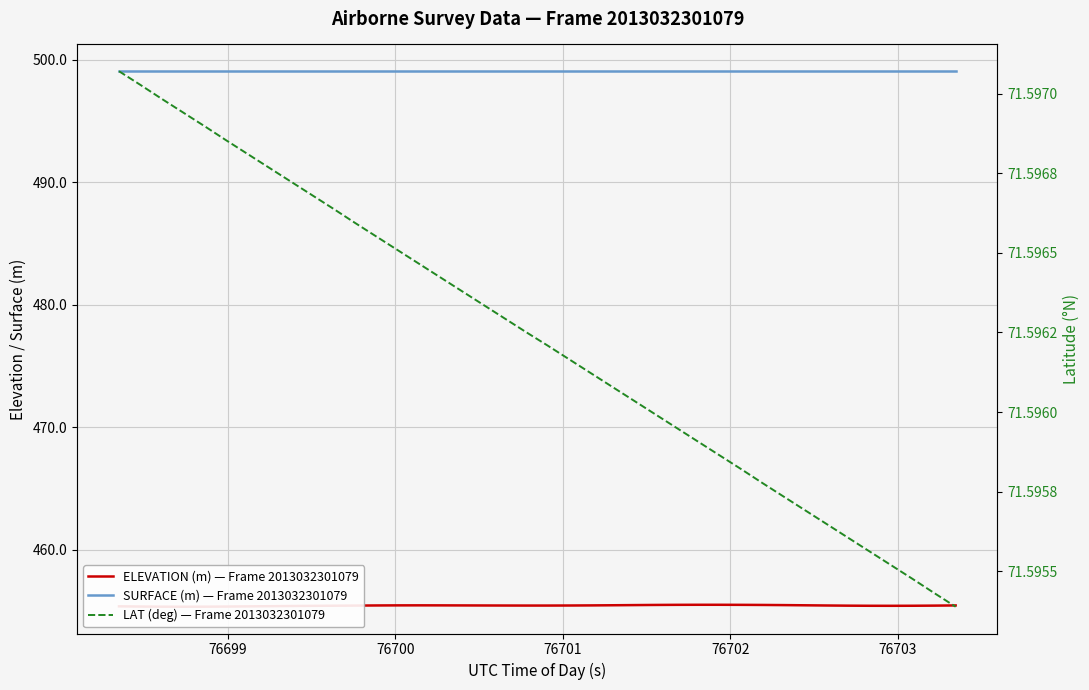

What is the smallest value displayed?

71.6